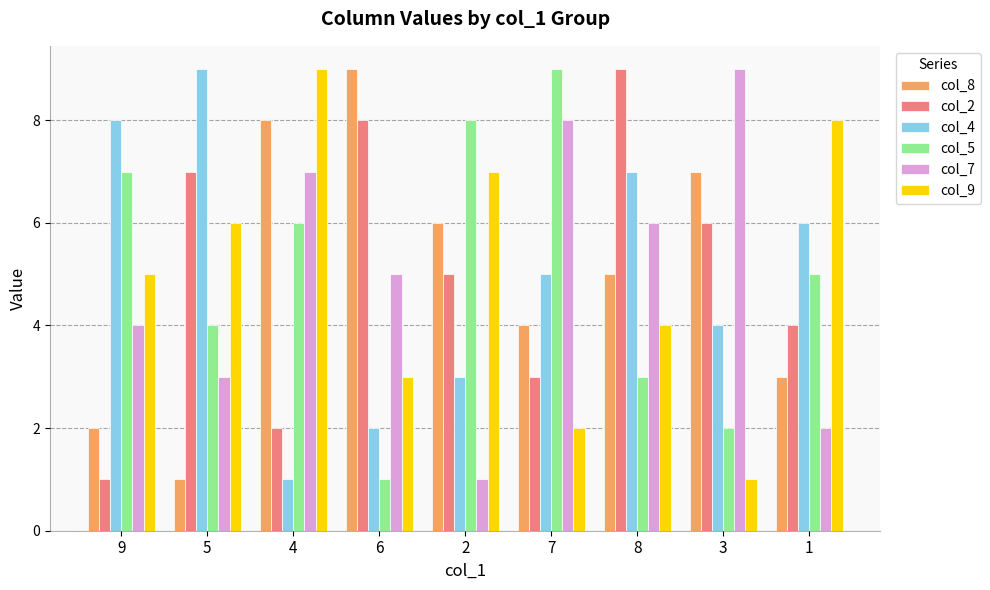

True or false: col_9 has a value of 9 at 4.

True